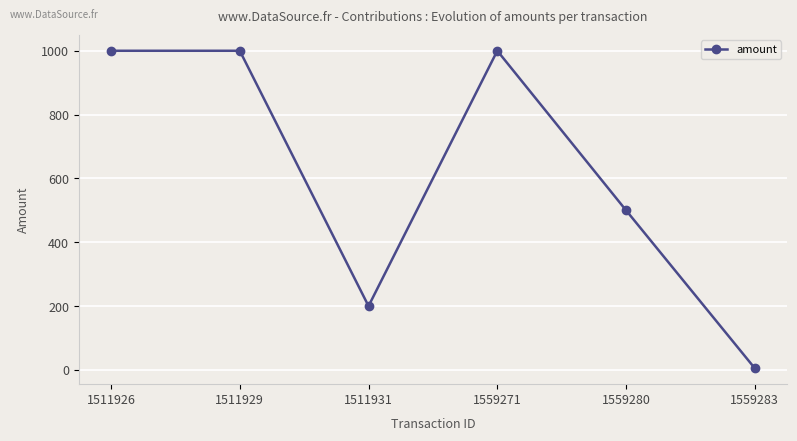

True or false: the data shows 540 at 1511929.

False